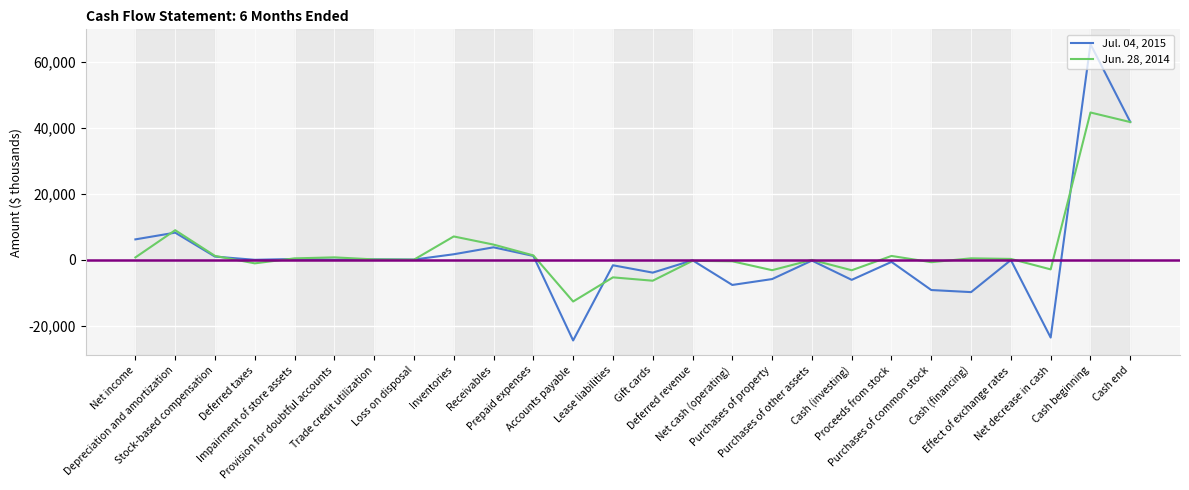

Read the Jul. 04, 2015 value at Receivables, to the nearest 50.

3800